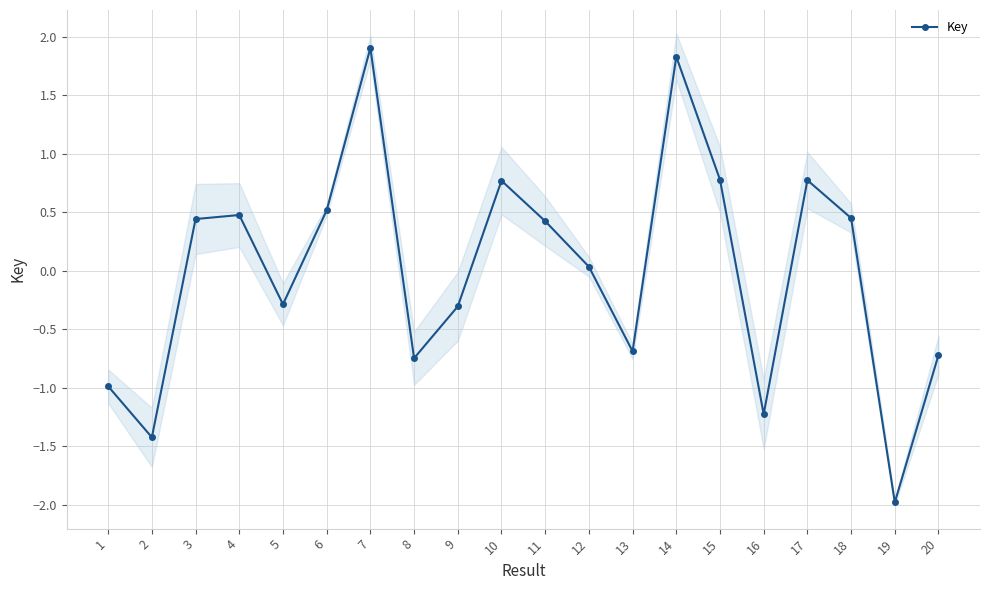

How many positive values are there?

11